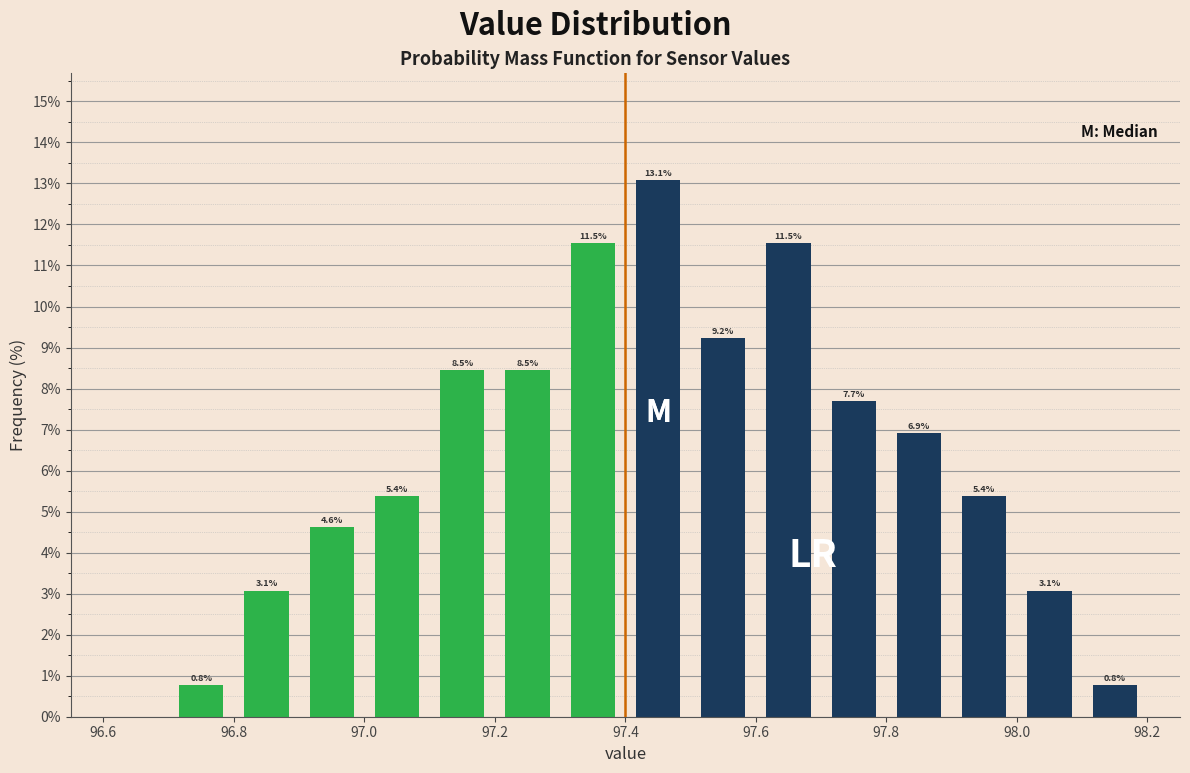

Reading left to right, list every bar in this chart as the range it spans on the x-axis followed by its height.

96.7 to 96.8: 0.8
96.8 to 96.9: 3.1
96.9 to 97.0: 4.6
97.0 to 97.1: 5.4
97.1 to 97.2: 8.5
97.2 to 97.3: 8.5
97.3 to 97.4: 11.5
97.4 to 97.5: 13.1
97.5 to 97.6: 9.2
97.6 to 97.7: 11.5
97.7 to 97.8: 7.7
97.8 to 97.9: 6.9
97.9 to 98.0: 5.4
98.0 to 98.1: 3.1
98.1 to 98.2: 0.8